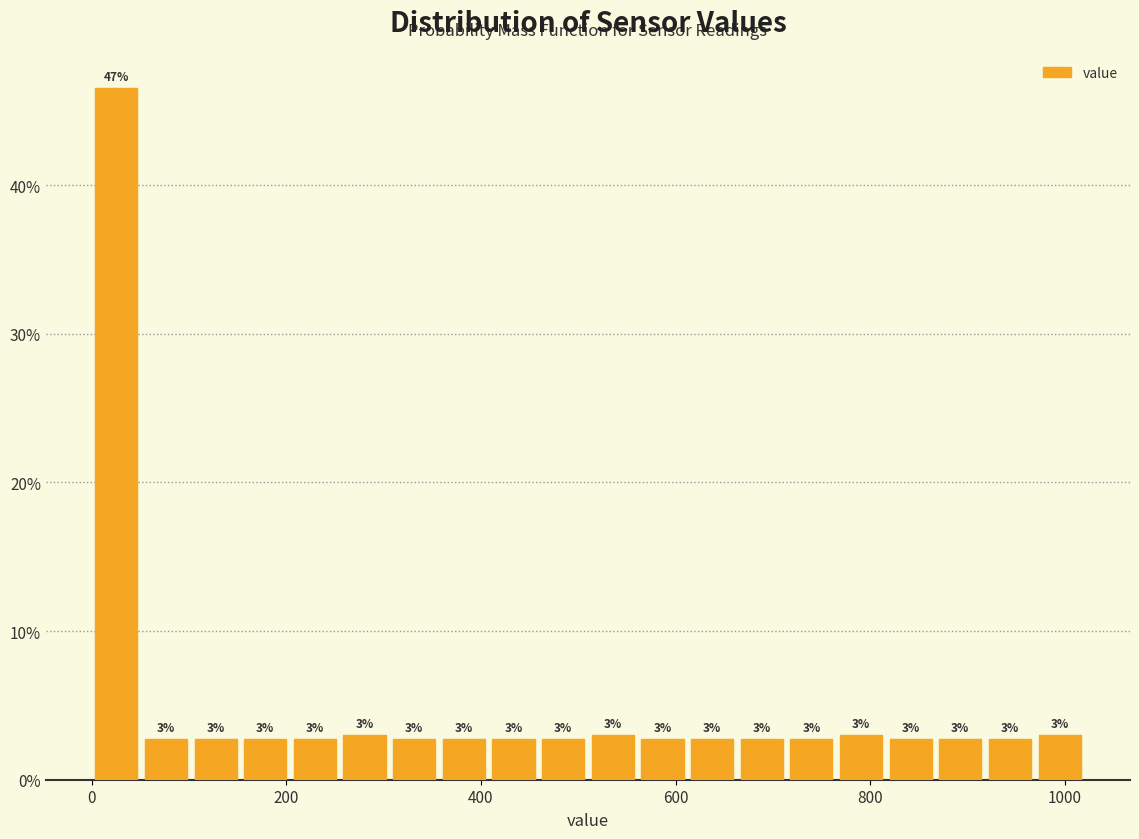

Read against the x-axis, roughly where is the centre of the tallest bar?

20